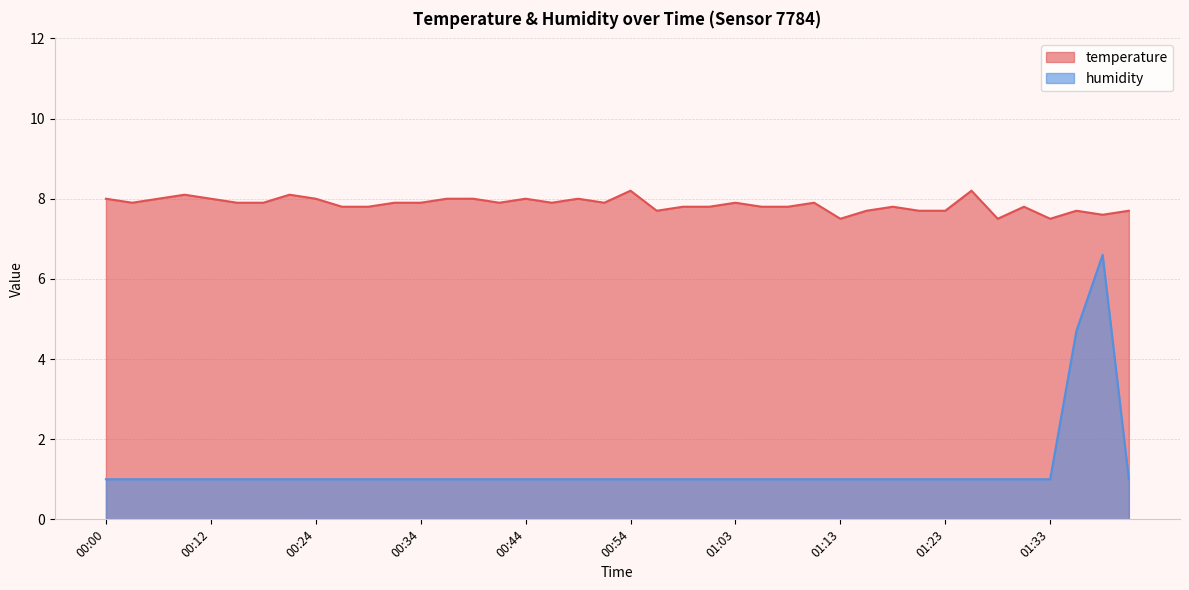

How many humidity values are between 1 and 2?

38